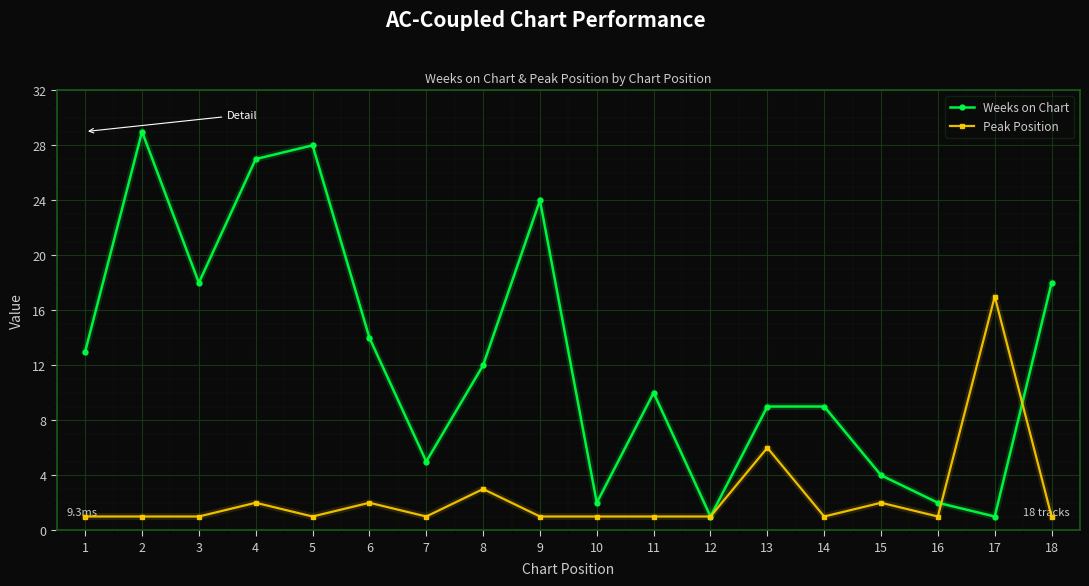

Which series has the largest total across all categories?

Weeks on Chart